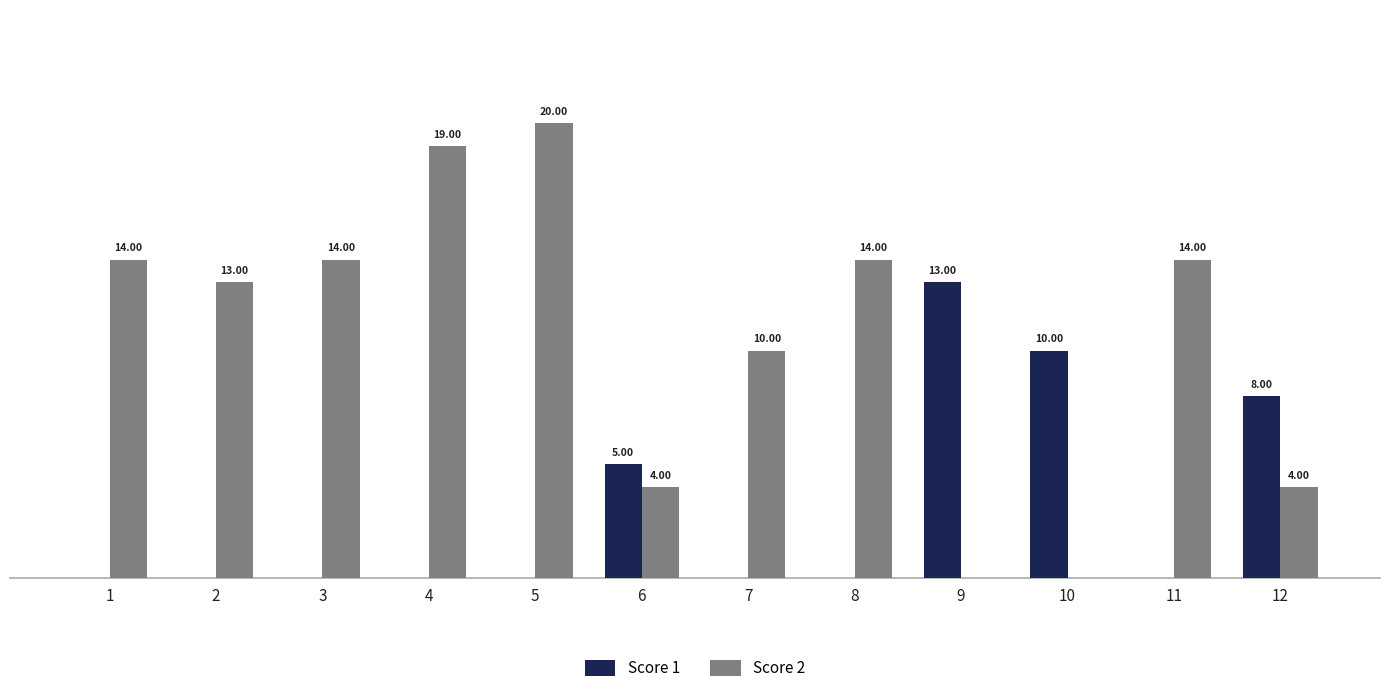

Which series has the largest total across all categories?

Score 2